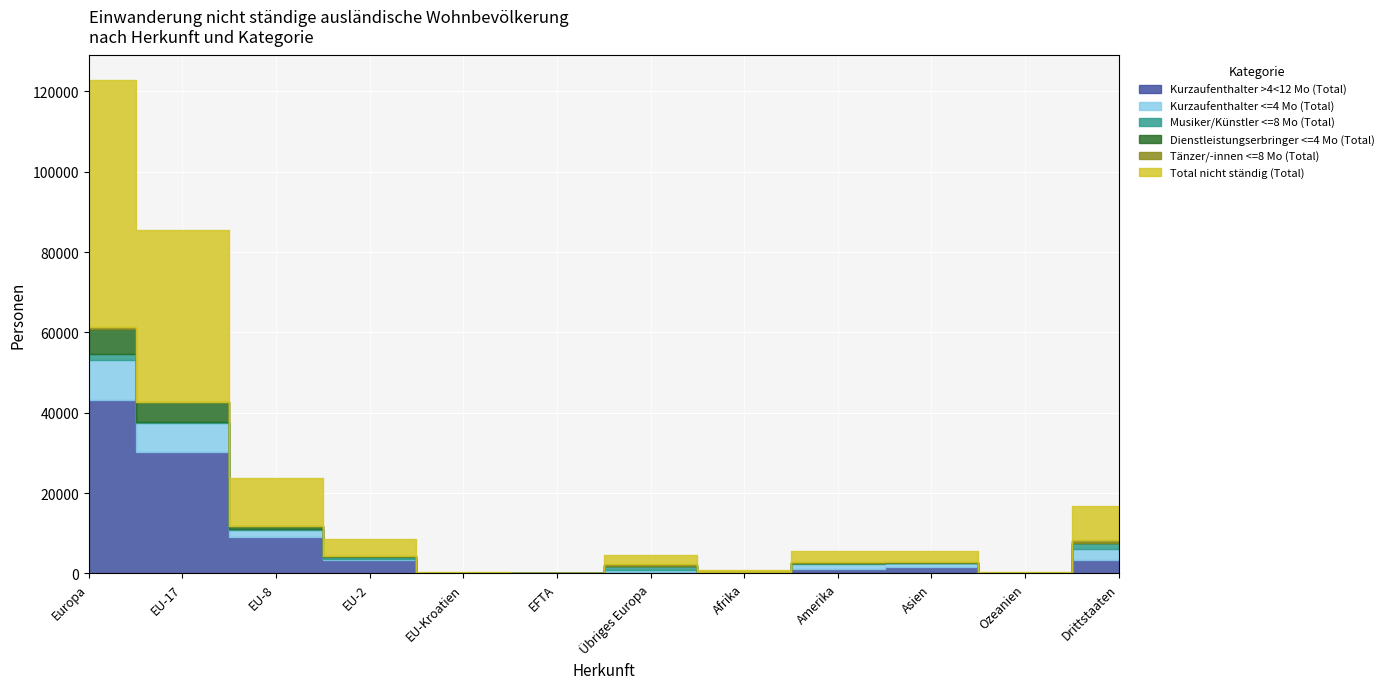

What is the approximate value of Total nicht ständig (Total) at EFTA, to the nearest 100?

100